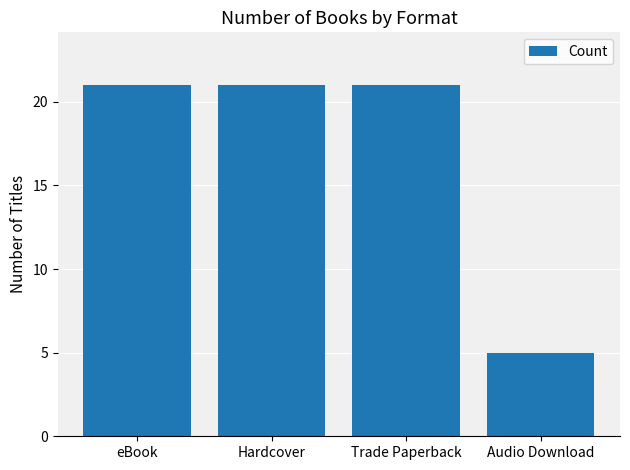

What is the sum of the values at Trade Paperback and Hardcover?

42